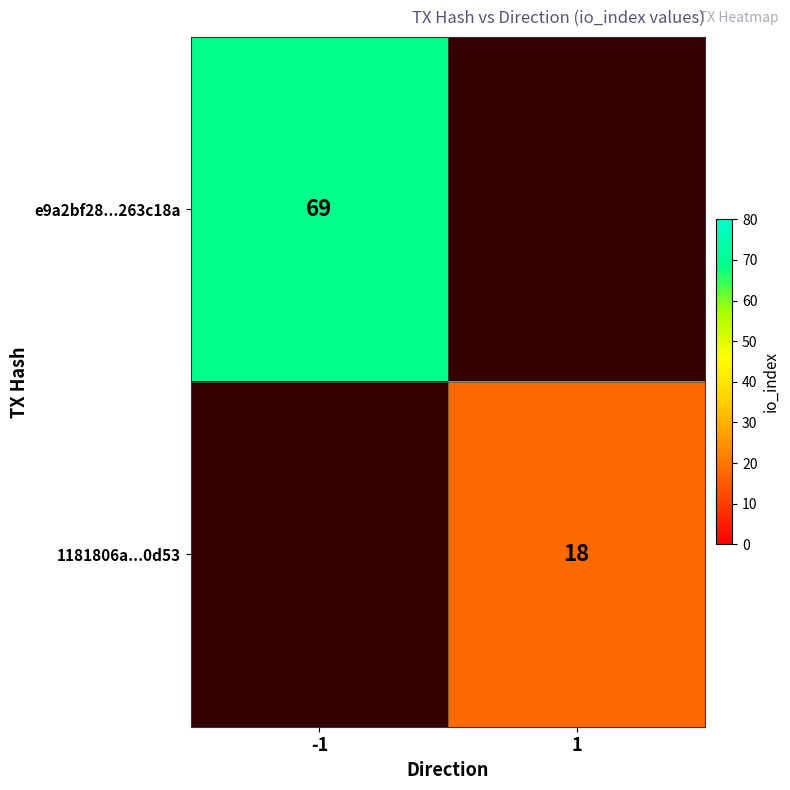

The e9a2bf28...263c18a series shows 102 at -1. True or false?

False